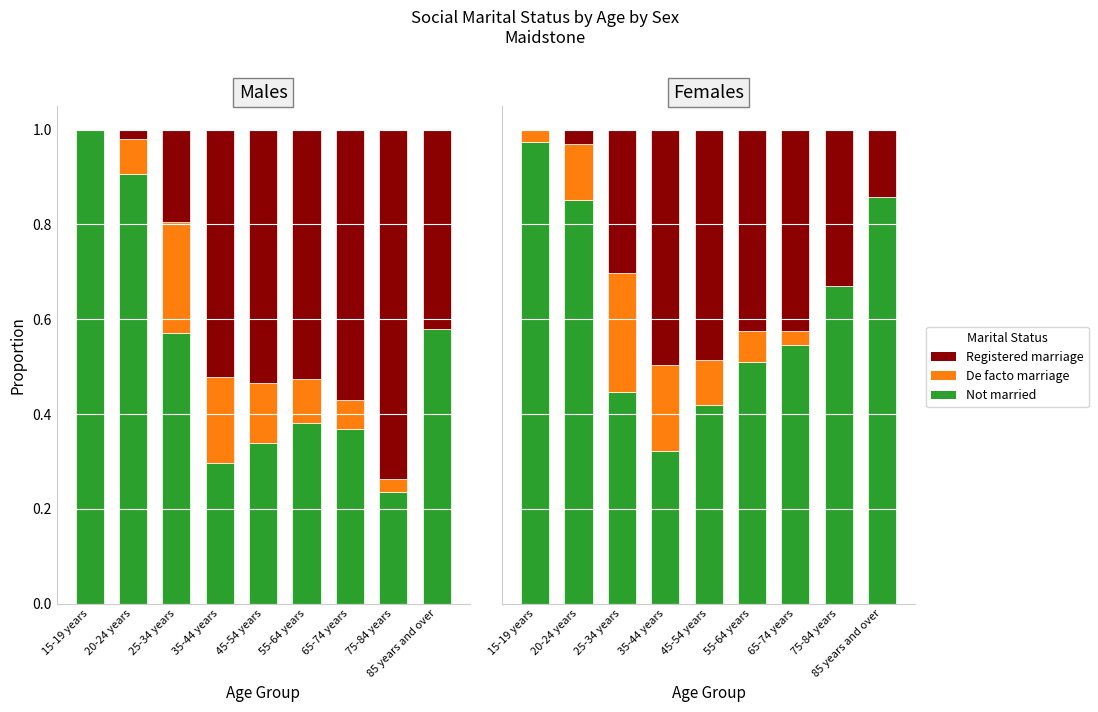

Rank the categories by De facto marriage value from lowest to highest.

75-84 years, 85 years and over, 15-19 years, 65-74 years, 55-64 years, 45-54 years, 20-24 years, 35-44 years, 25-34 years